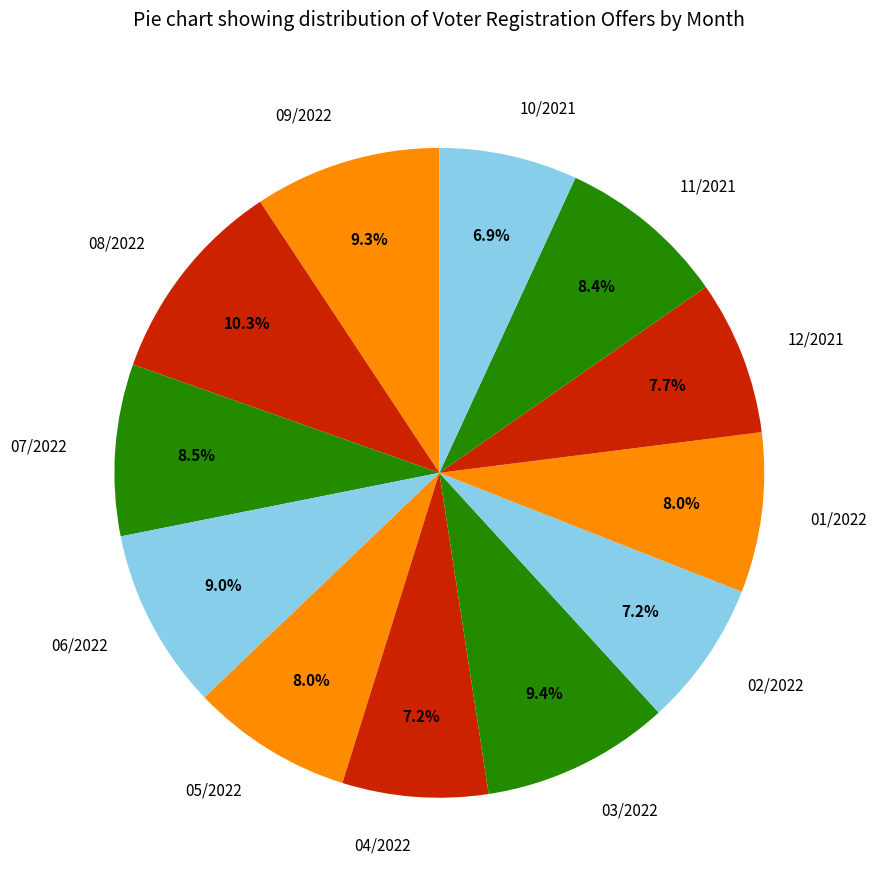

Is there a majority slice in this chart?

No